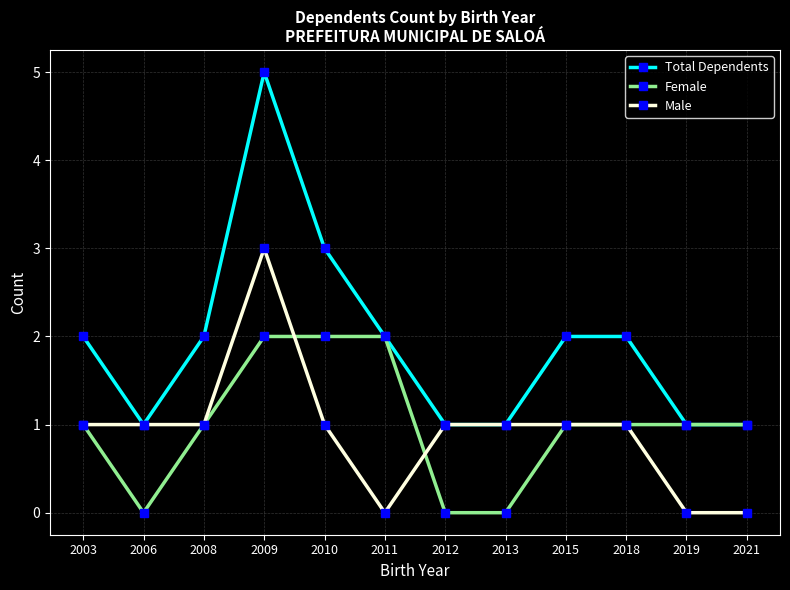

Rank the series by their maximum value, from lowest to highest.

Female, Male, Total Dependents